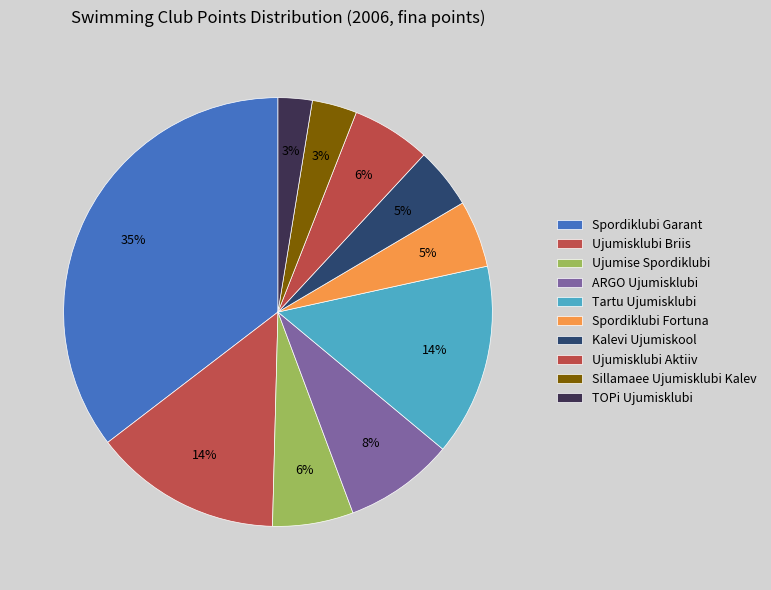

To the nearest percent, what portion does Ujumisklubi Aktiiv represent?

6%